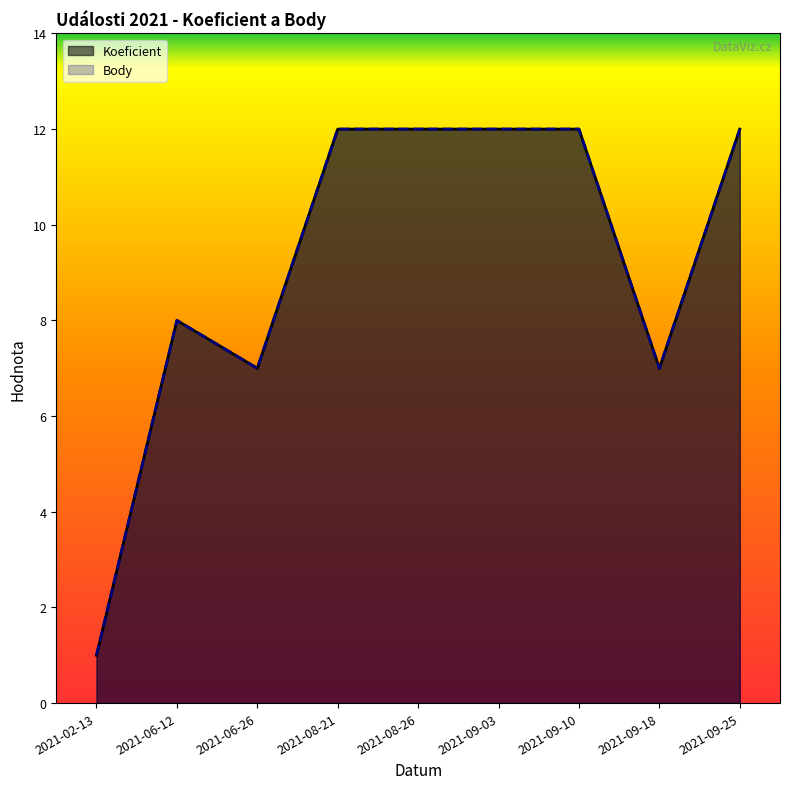

At which category is the sum across all series the highest?

2021-08-21